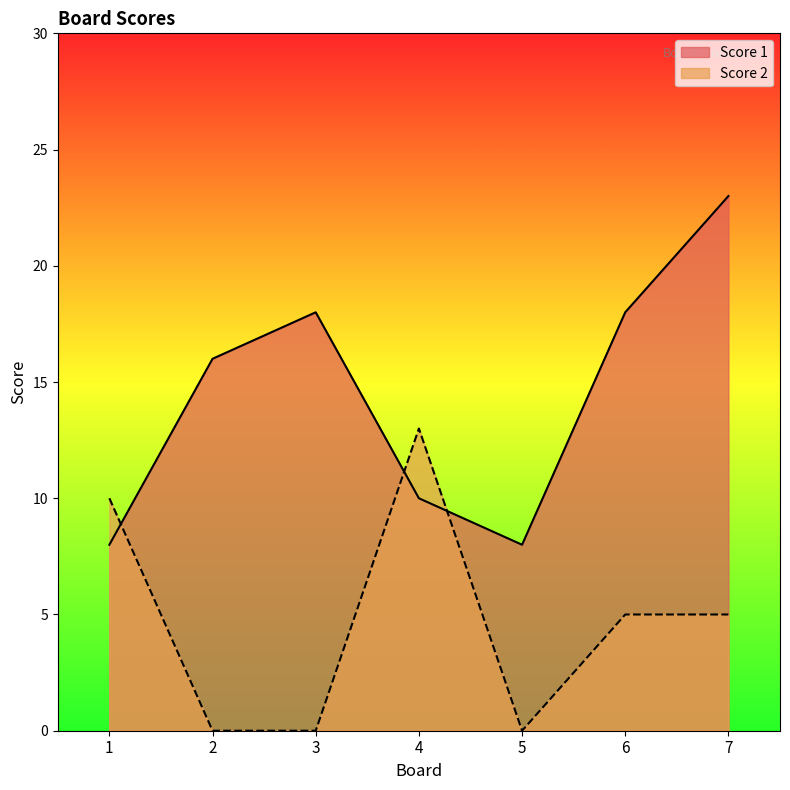

What is the spread (max minus min) of values at 1?

2